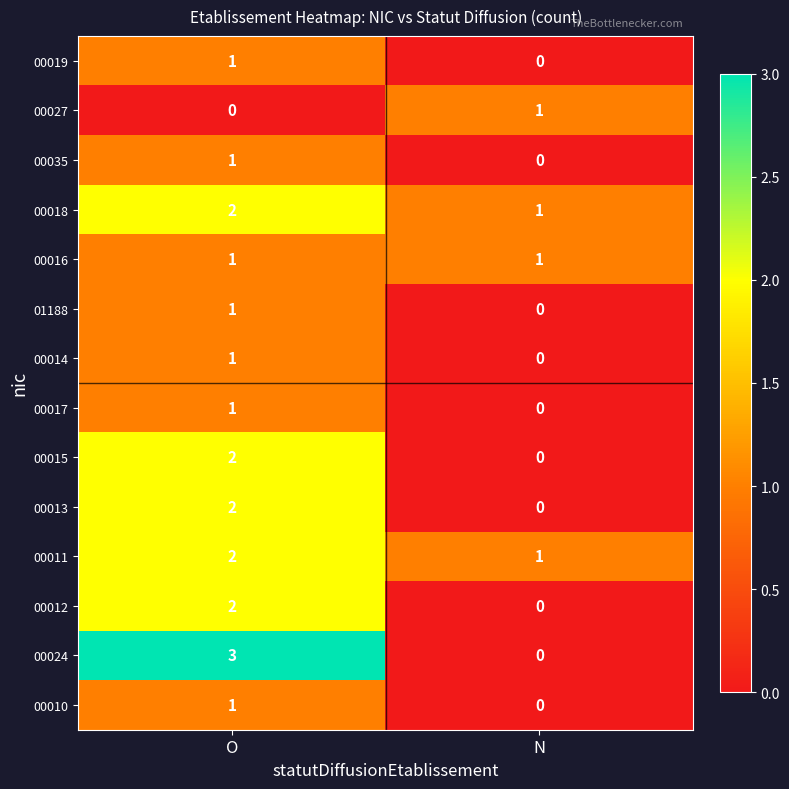

What is the sum of the 00024 values at O and N?

3